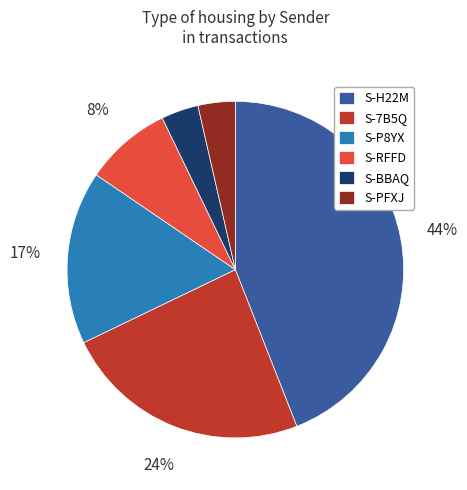

What percentage is the S-BBAQ slice, to the nearest percent?

4%